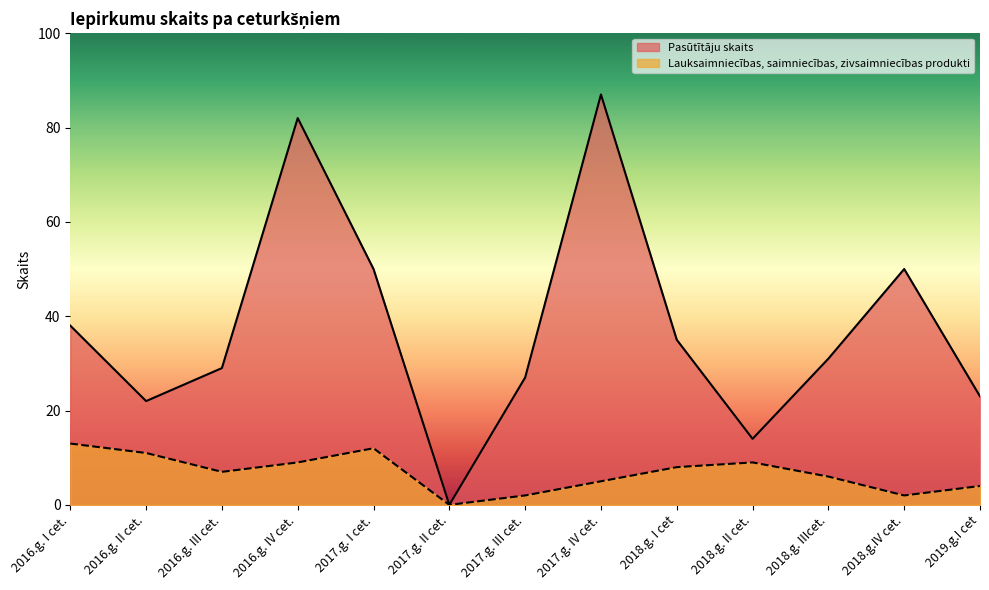

How many interior local valleys does the Lauksaimniecības, saimniecības, zivsaimniecības produkti series have?

3